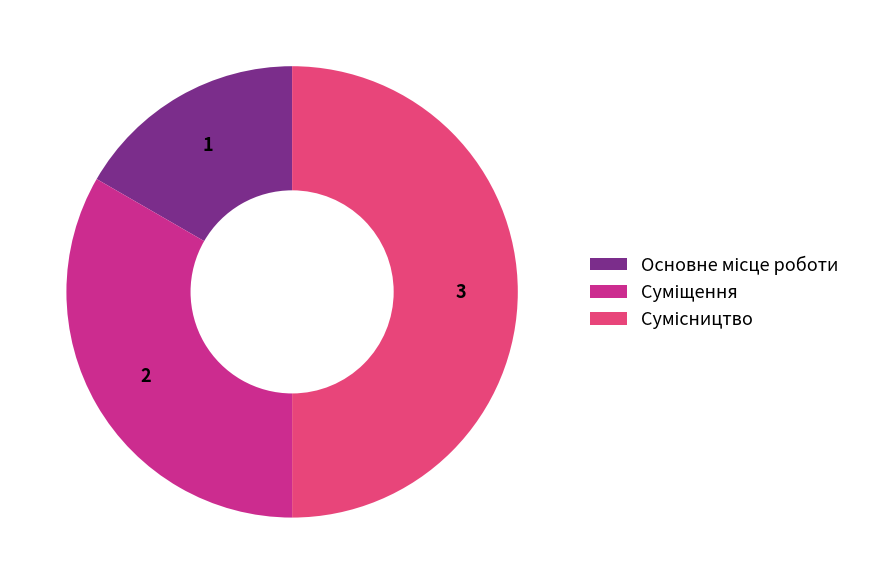

Count the number of slices in the pie.

3